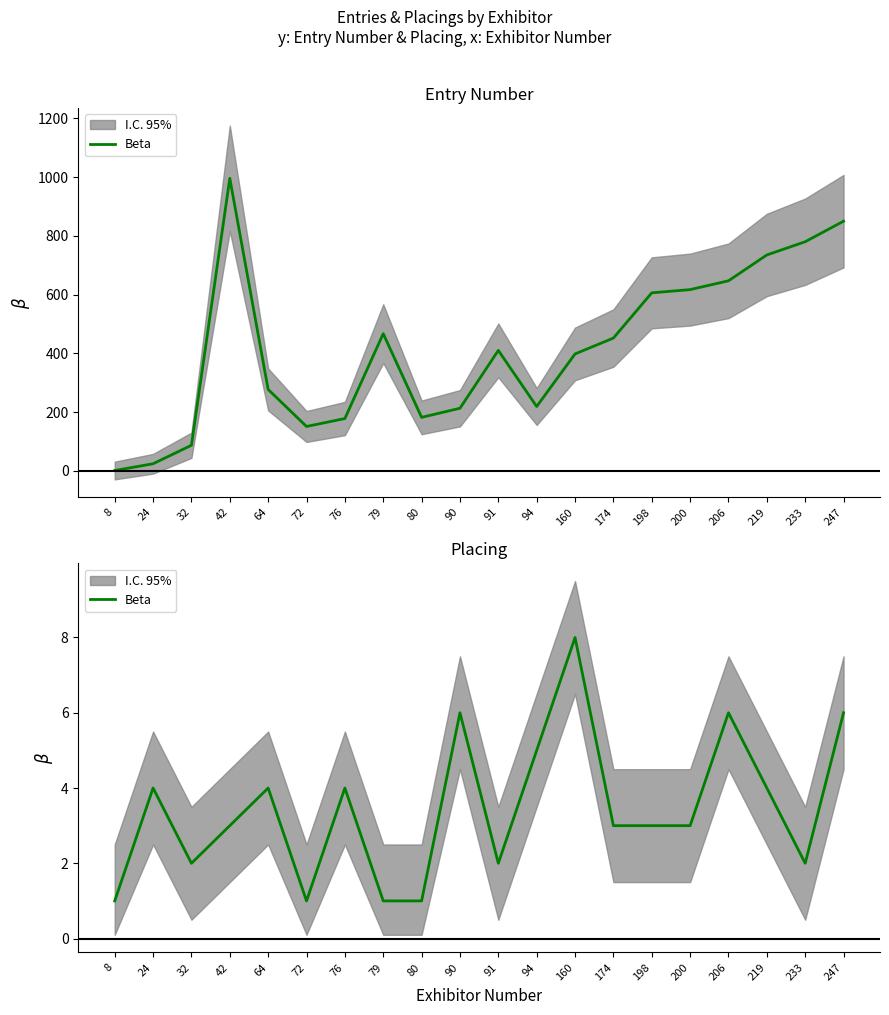

What is the ratio of the value at 80 to the value at 42?

0.3